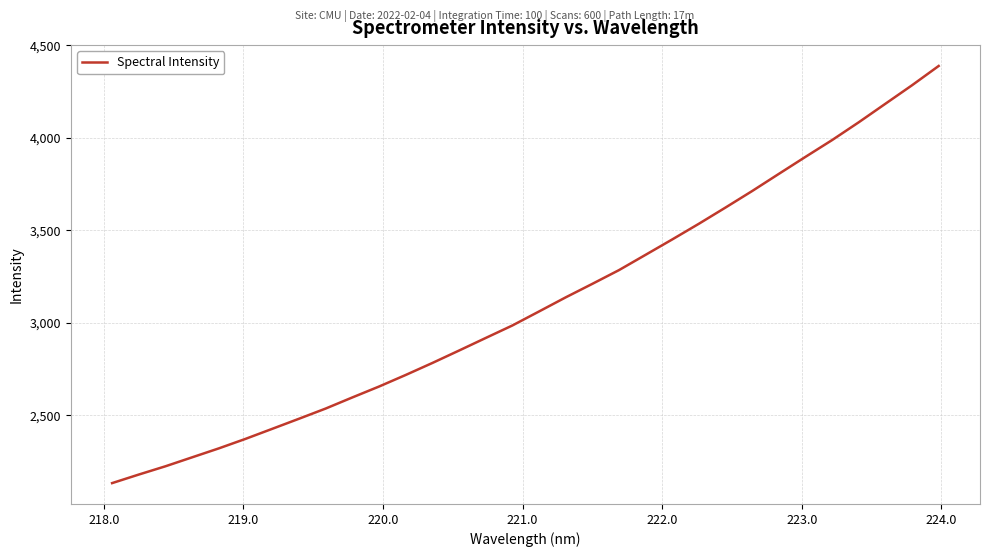

What is the sum of all values?

99473.5